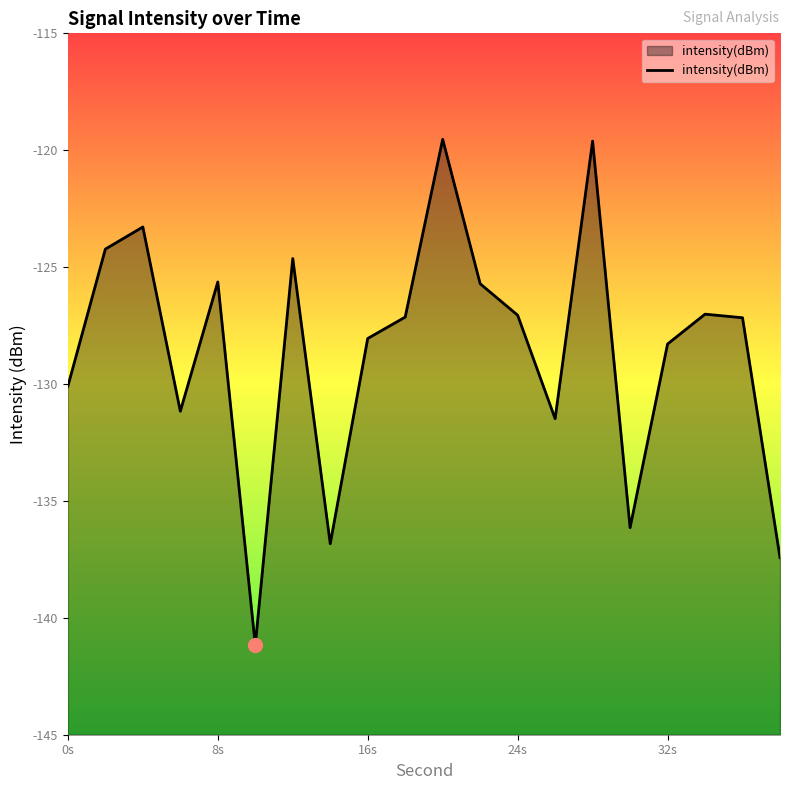

What is the maximum value shown in the chart?

-119.5